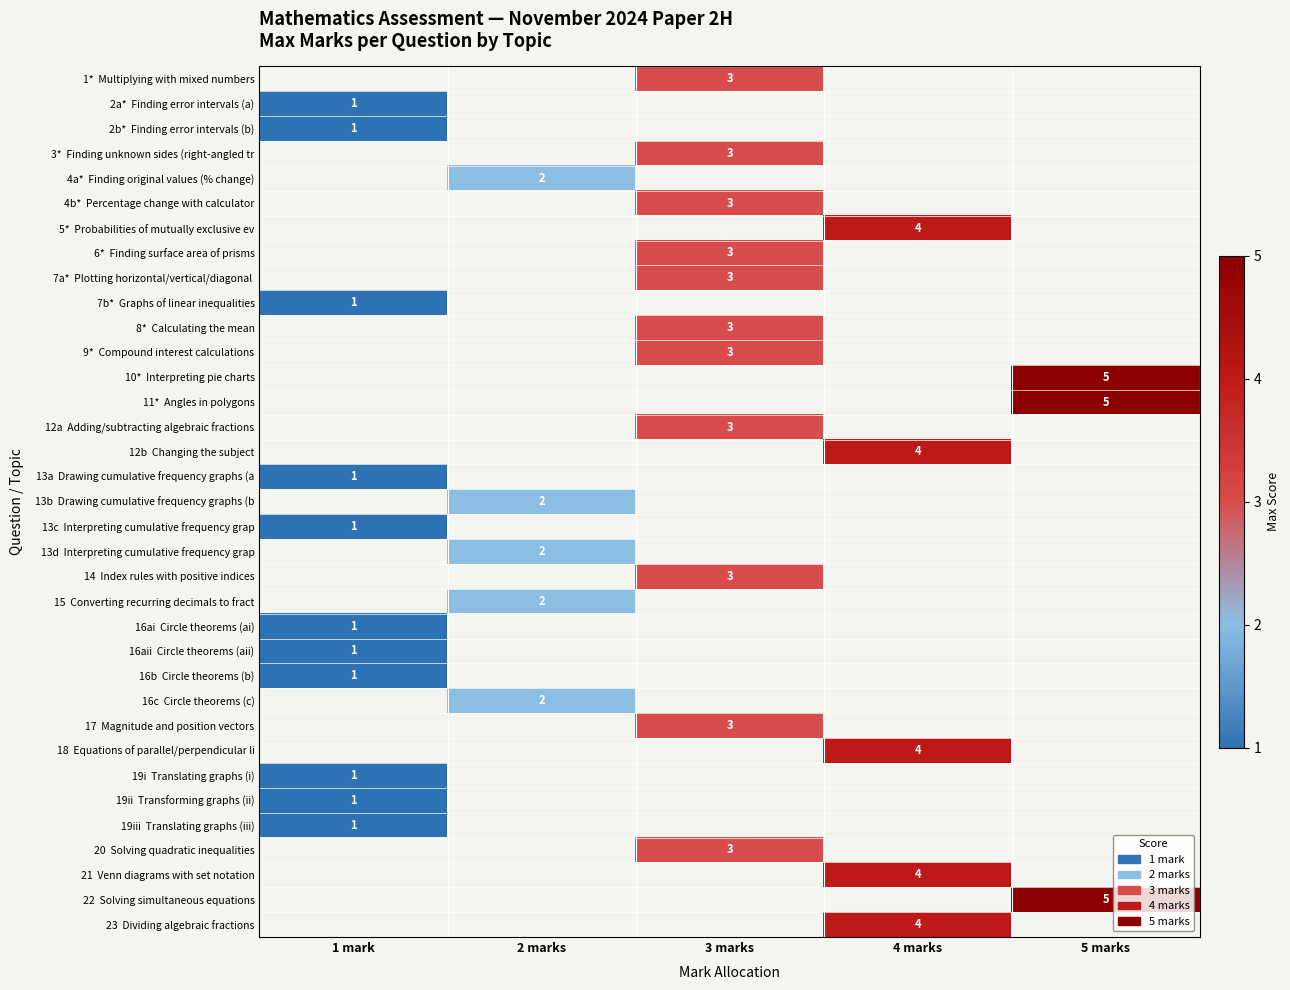

What is the greatest value displayed?

5